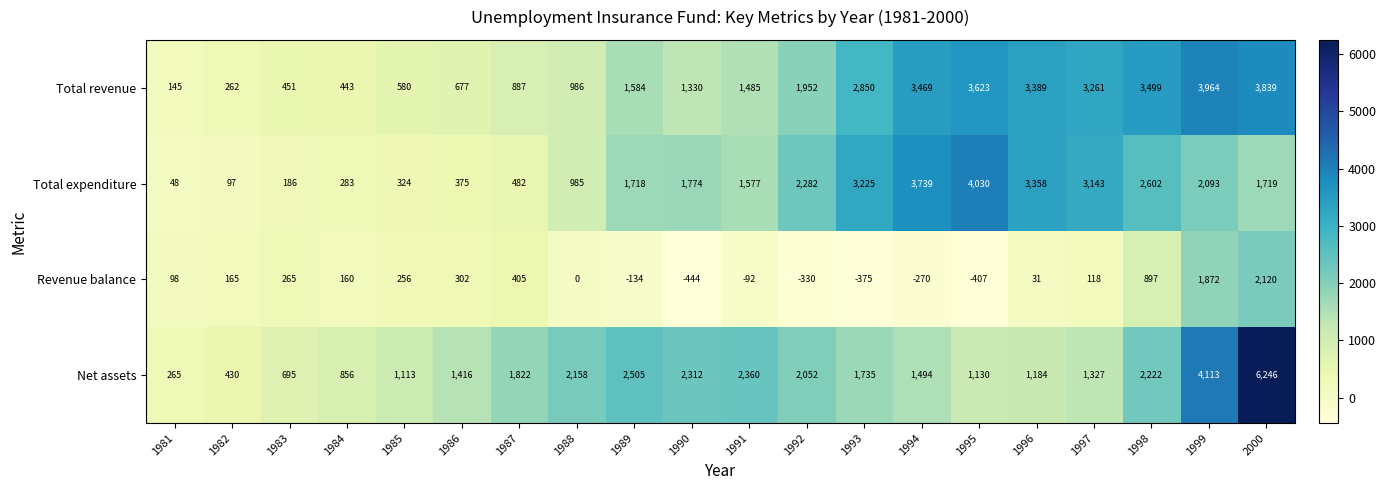

Read the Total revenue value at 1983, to the nearest 100.

500